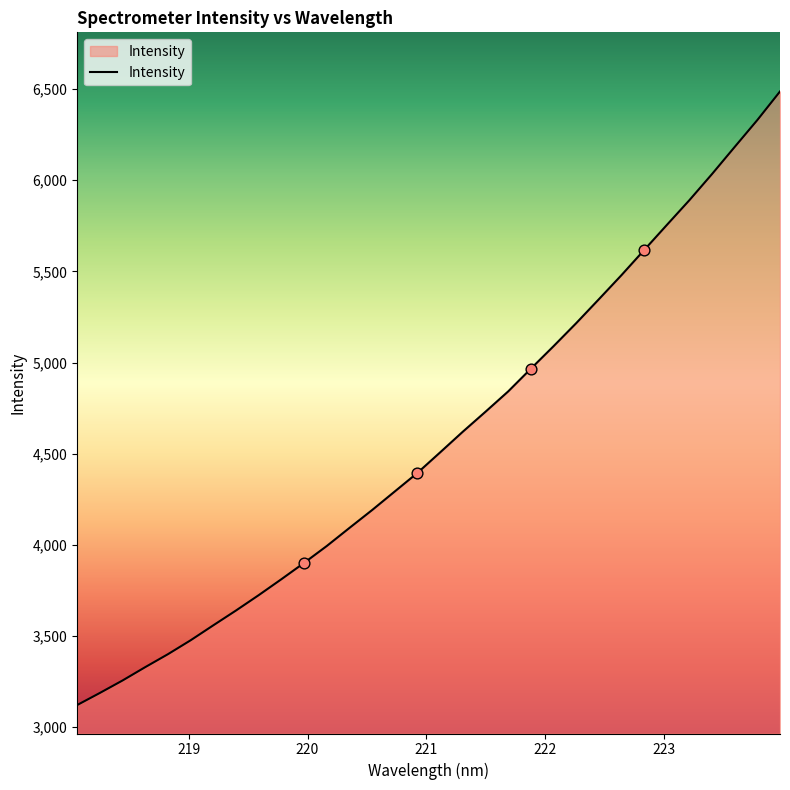

What is the minimum value shown in the chart?

3121.5